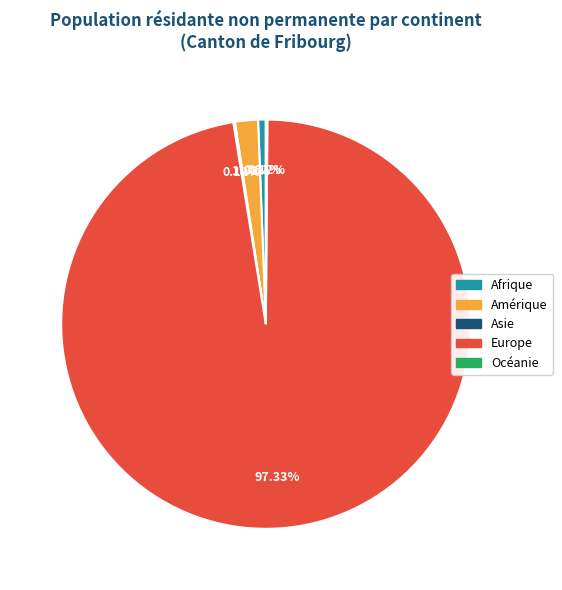

Which has a higher value, Amérique or Afrique?

Amérique